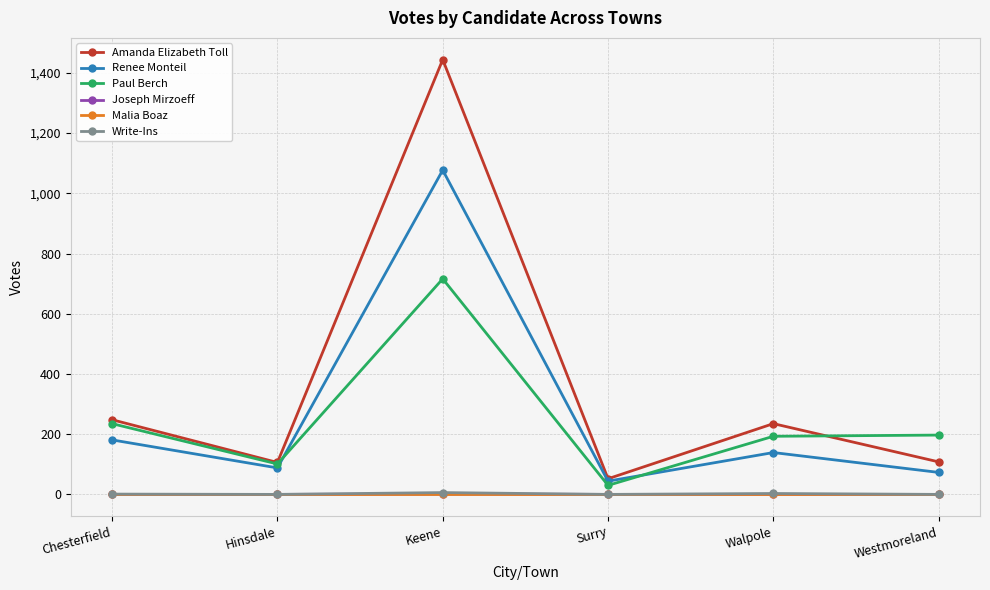

What is the label of the 3rd point from the right?

Surry